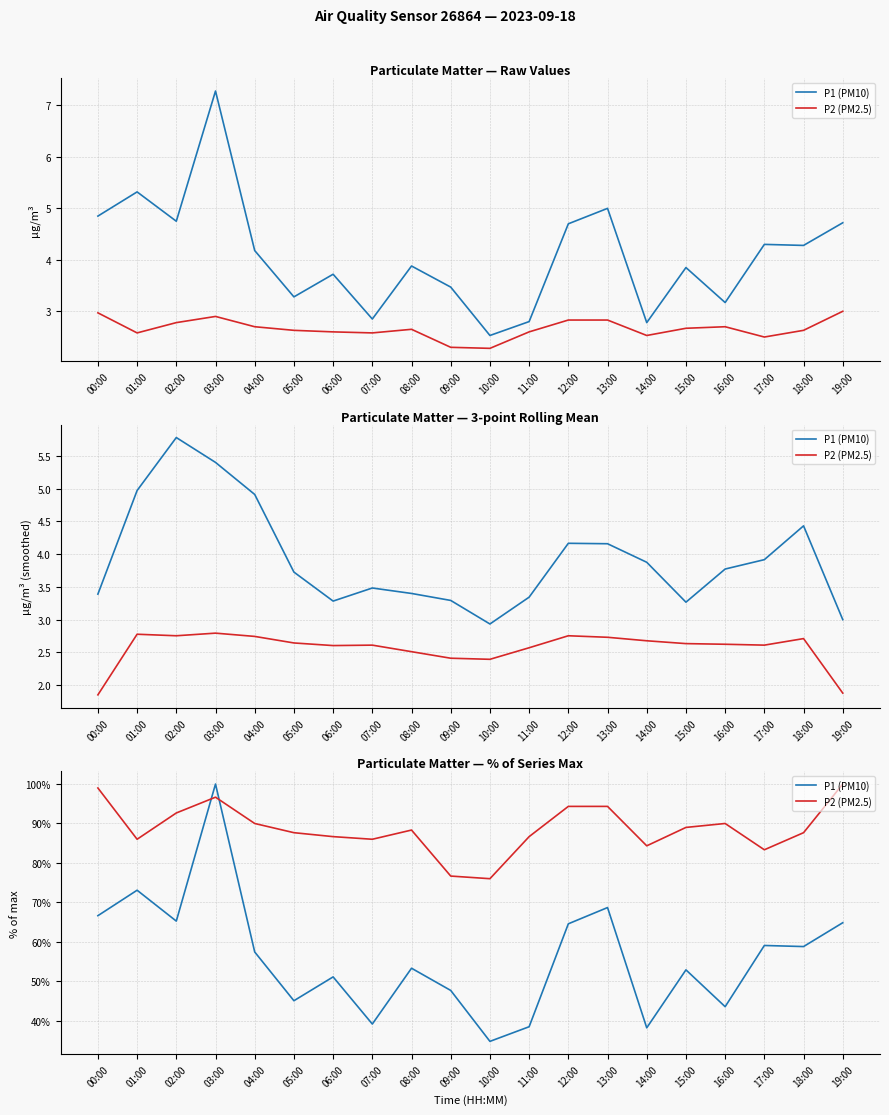

What is the value of the P1 (PM10) point at the 2nd from the left?

73.1